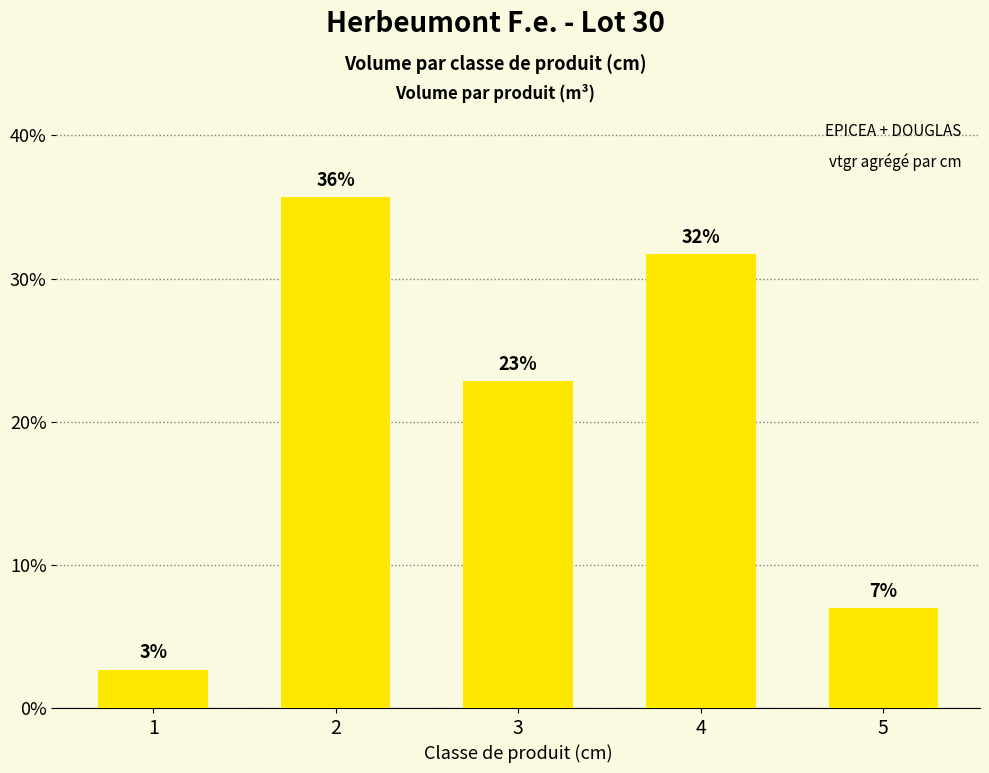

Are the bars horizontal?

No